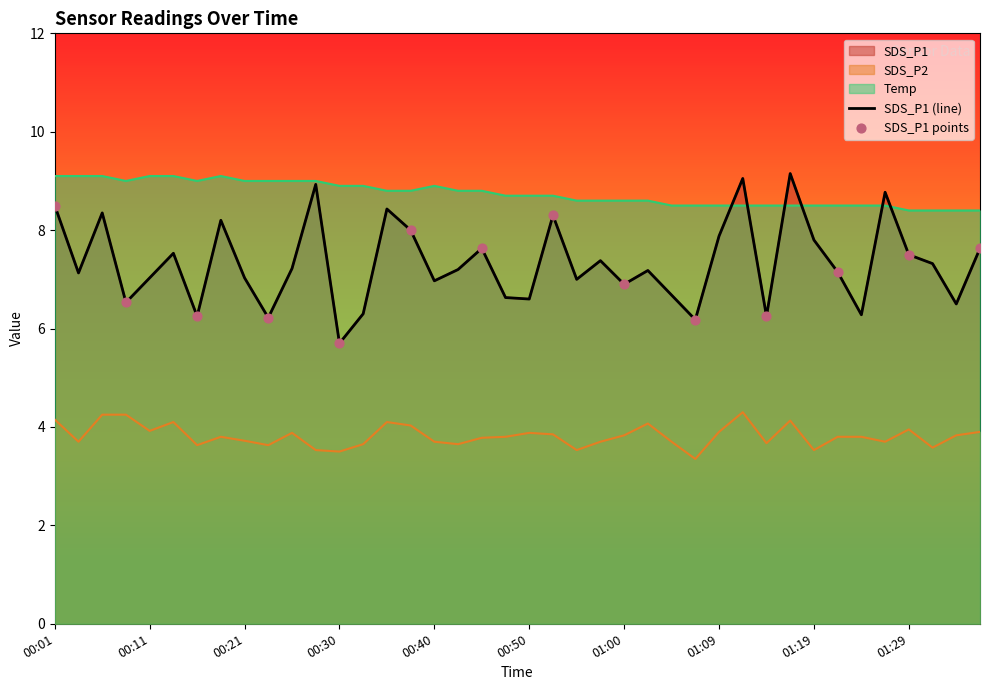

What is the total value across all series at 00:04?

19.9